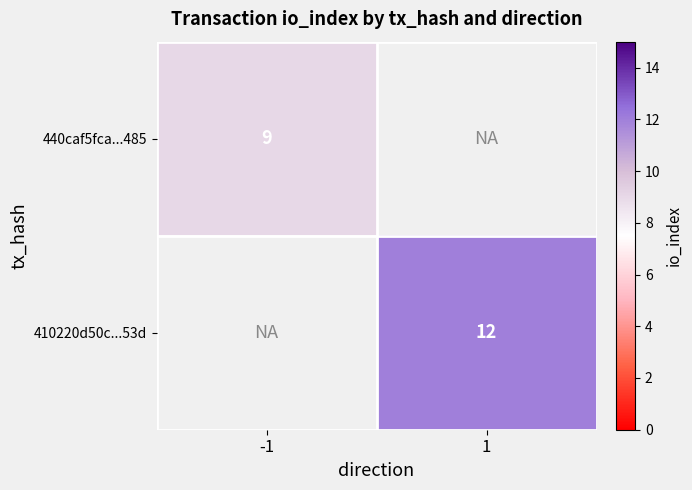

True or false: 440caf5fca...485 has a value of 9 at -1.

True